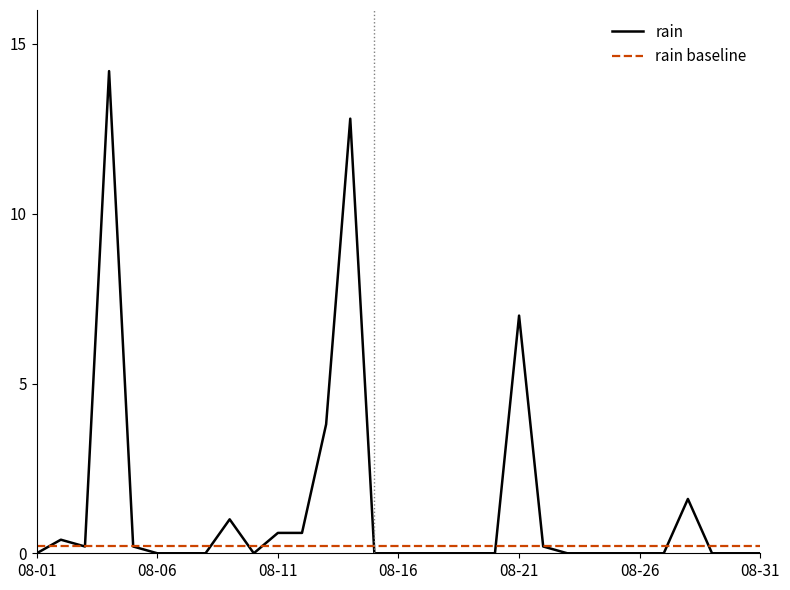

Which series has the largest total across all categories?

rain